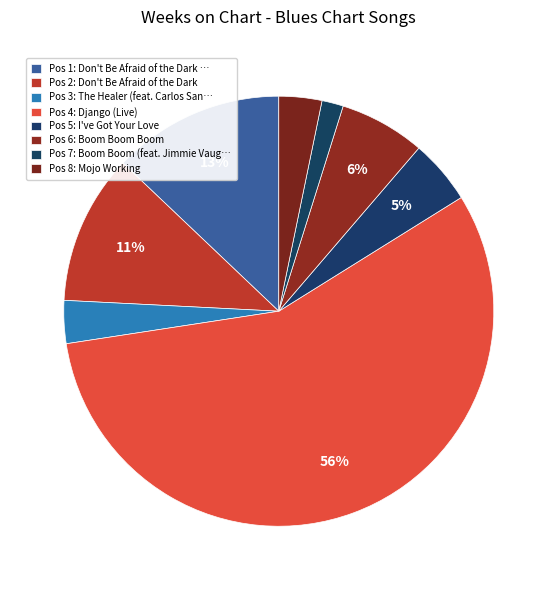

To the nearest percent, what is the average slice percentage?

12%